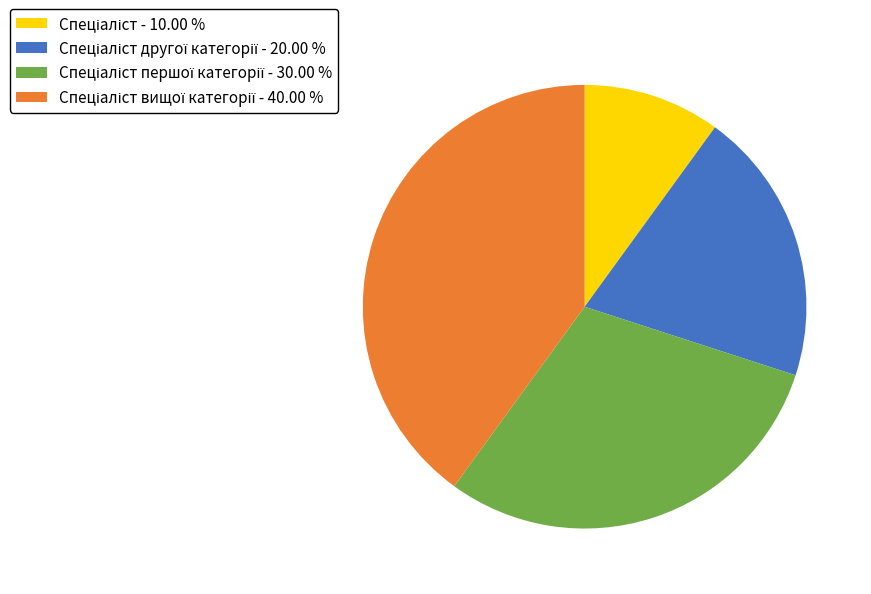

Is there any slice that represents more than half of the pie?

No